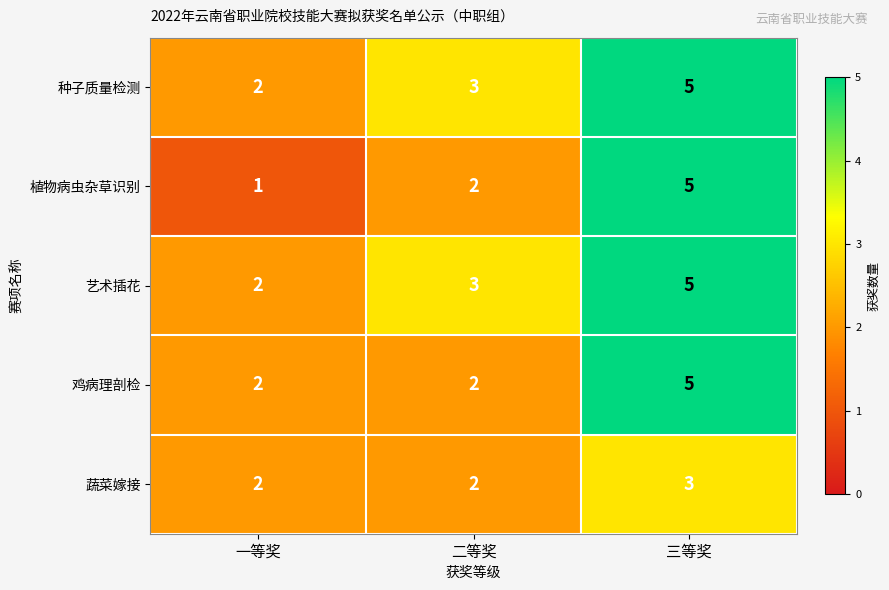

Reading left to right, extract all data points from this chart.

种子质量检测: 2	3	5
植物病虫杂草识别: 1	2	5
艺术插花: 2	3	5
鸡病理剖检: 2	2	5
蔬菜嫁接: 2	2	3